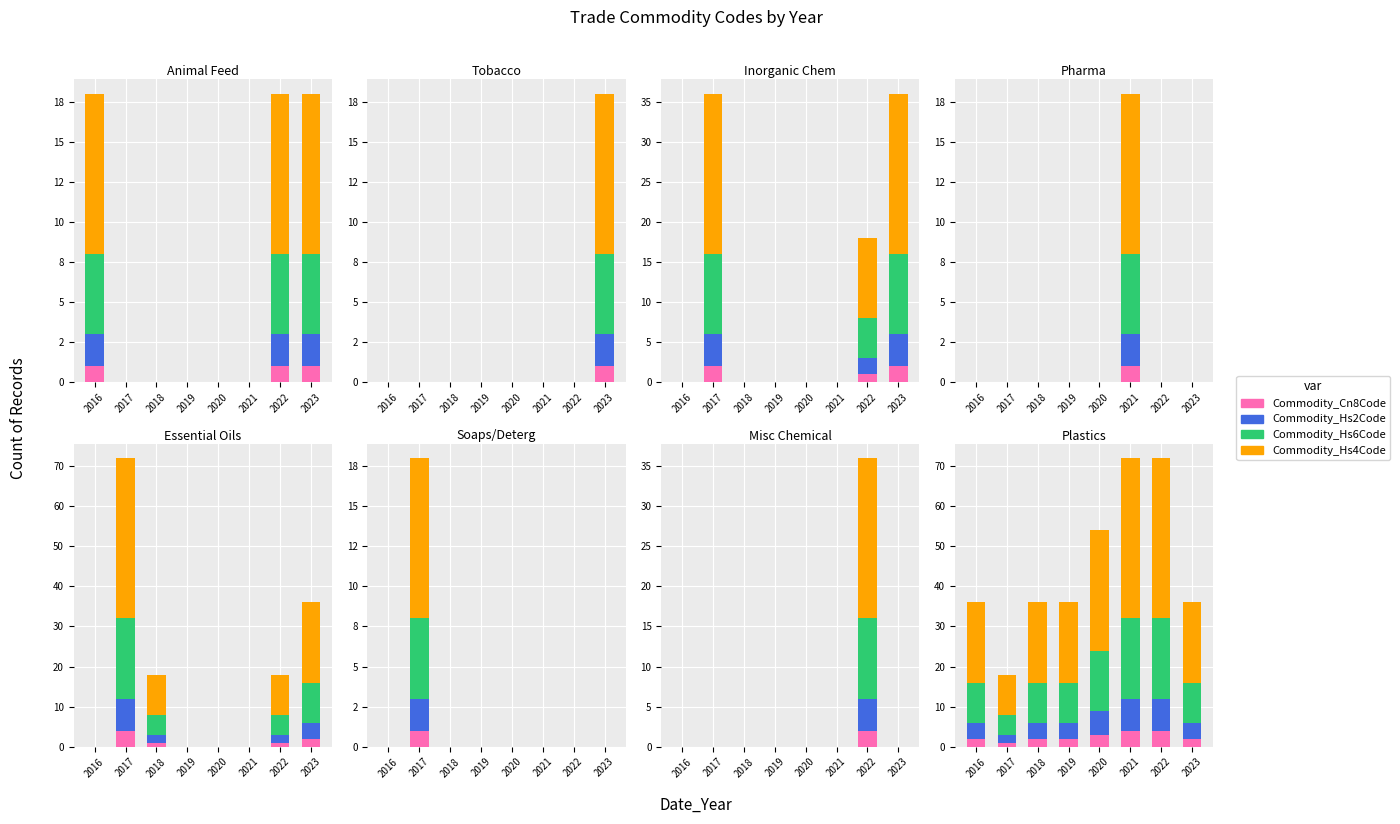

What are all the series names shown in the legend?

Commodity_Cn8Code, Commodity_Hs2Code, Commodity_Hs6Code, Commodity_Hs4Code